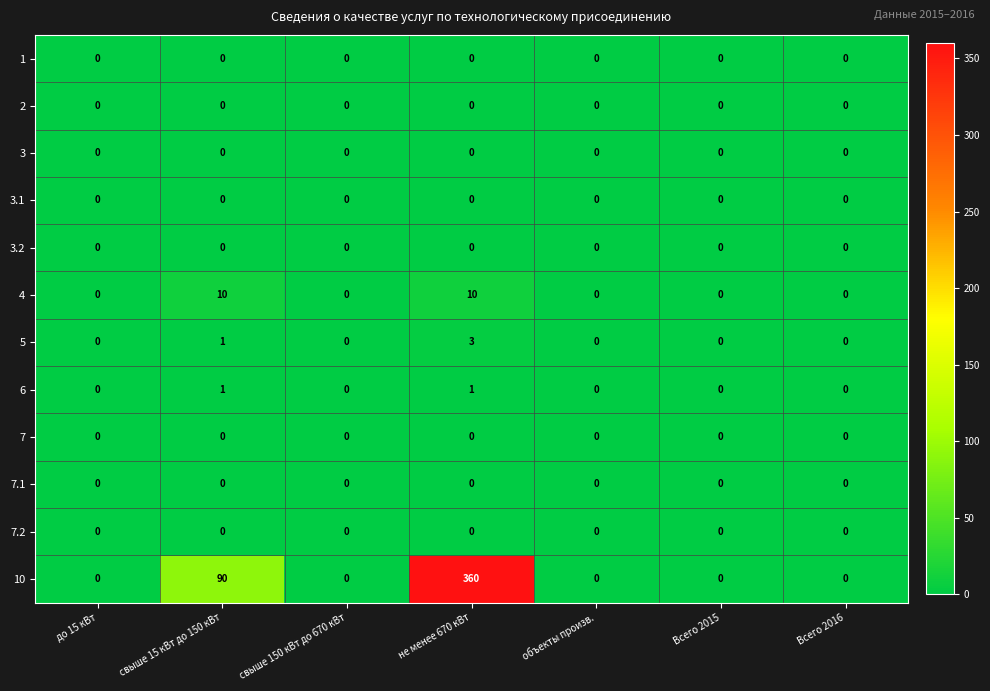

Which series has the largest range (max minus min)?

10